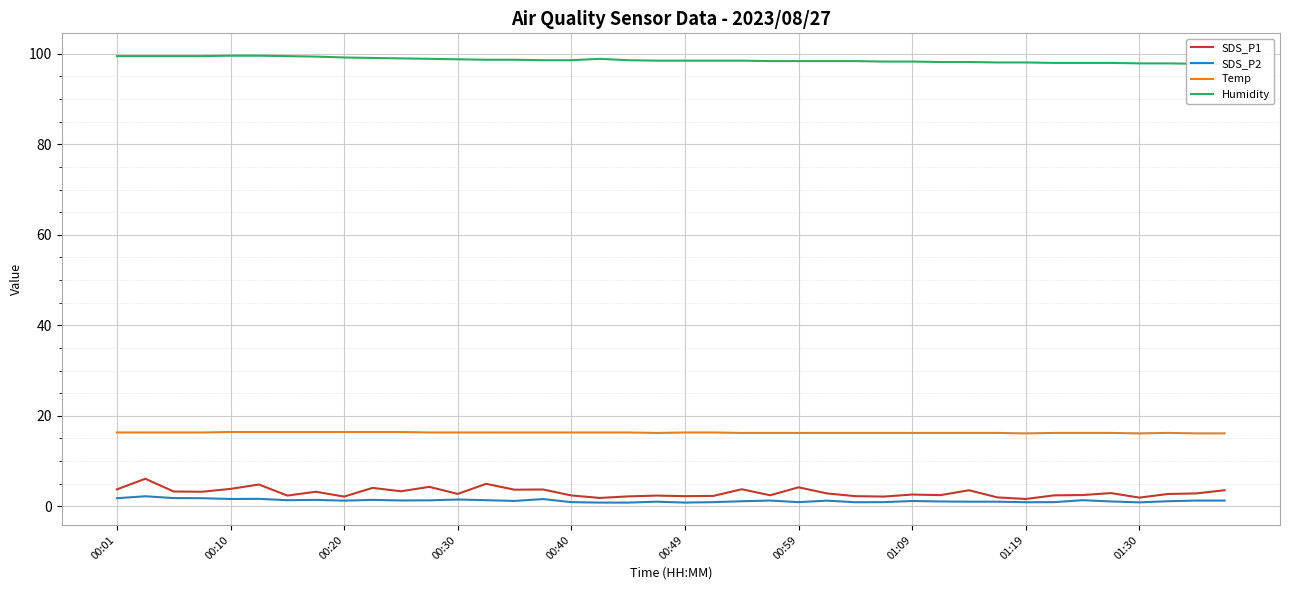

How many lines are shown in the chart?

4